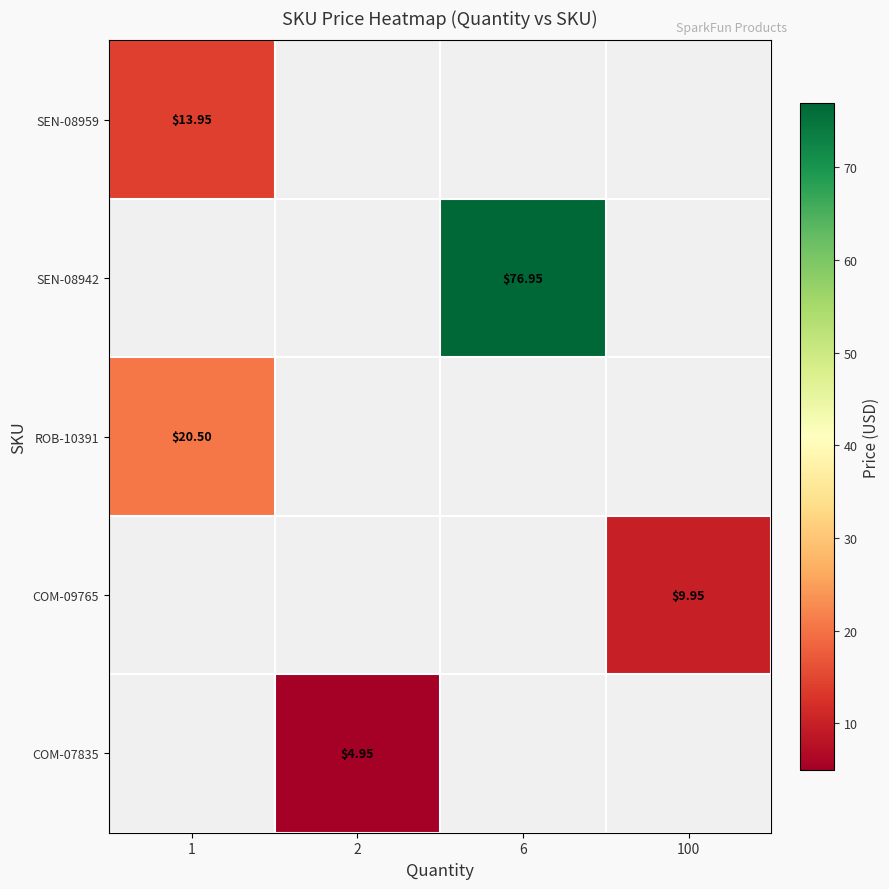

At how many categories does at least one series exceed 51?

1